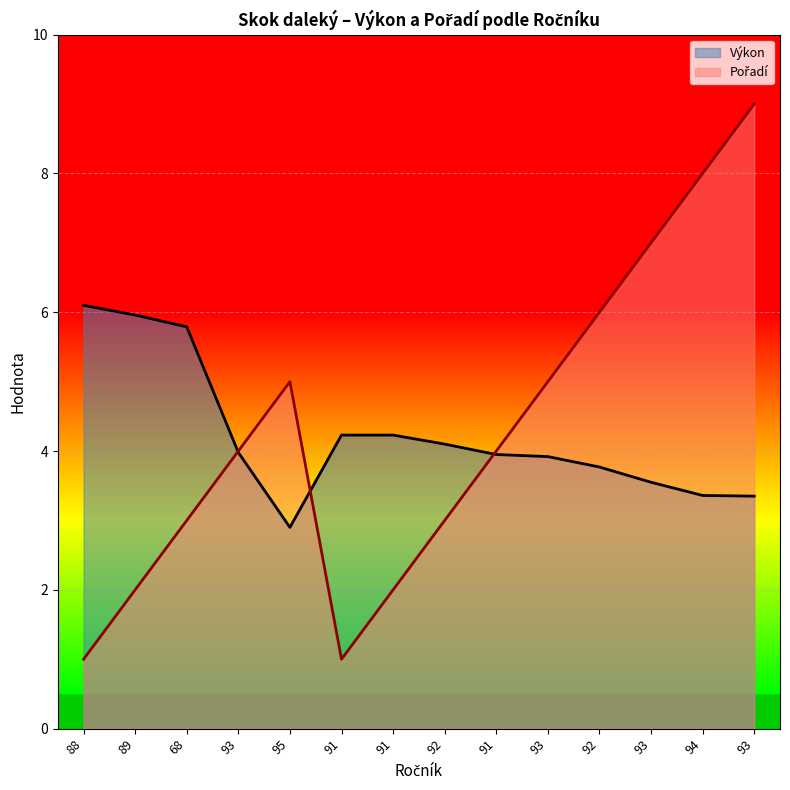

What is the difference between the maximum and minimum values in the Pořadí series?

8.0